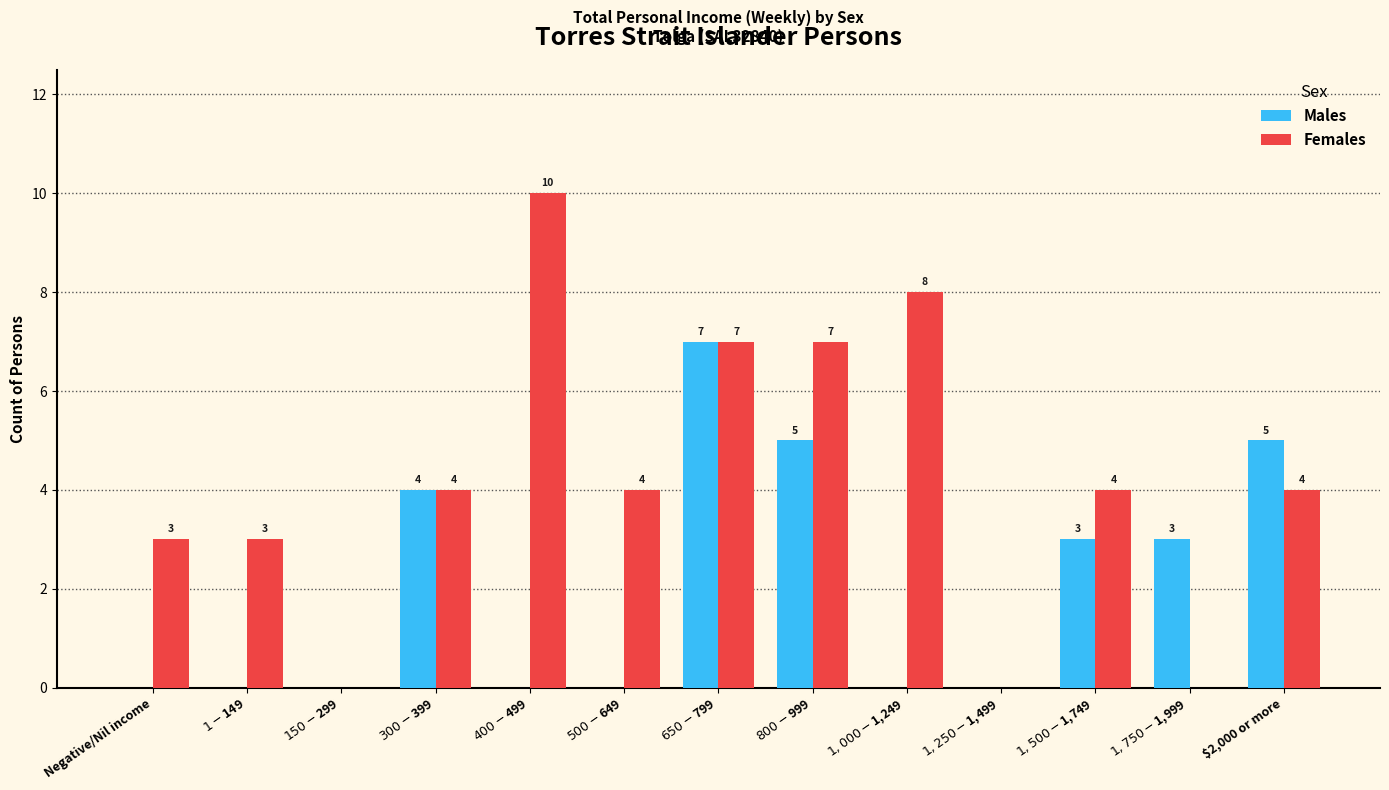

What is the total value across all series at $1-$149?

3